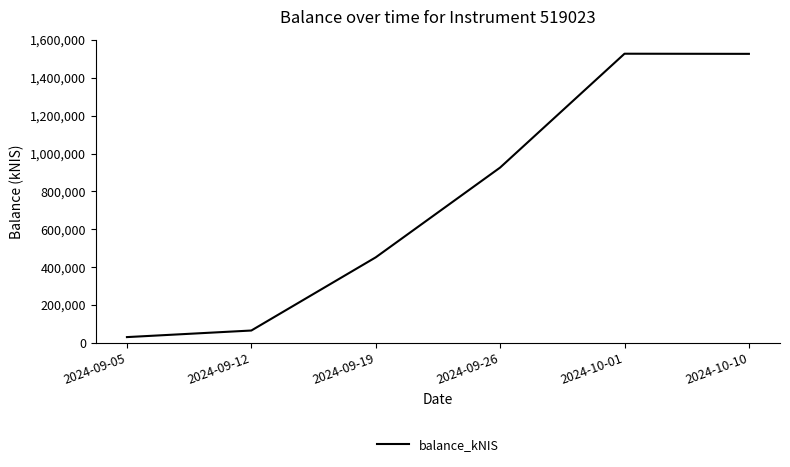

What is the maximum value shown in the chart?

1527569.9